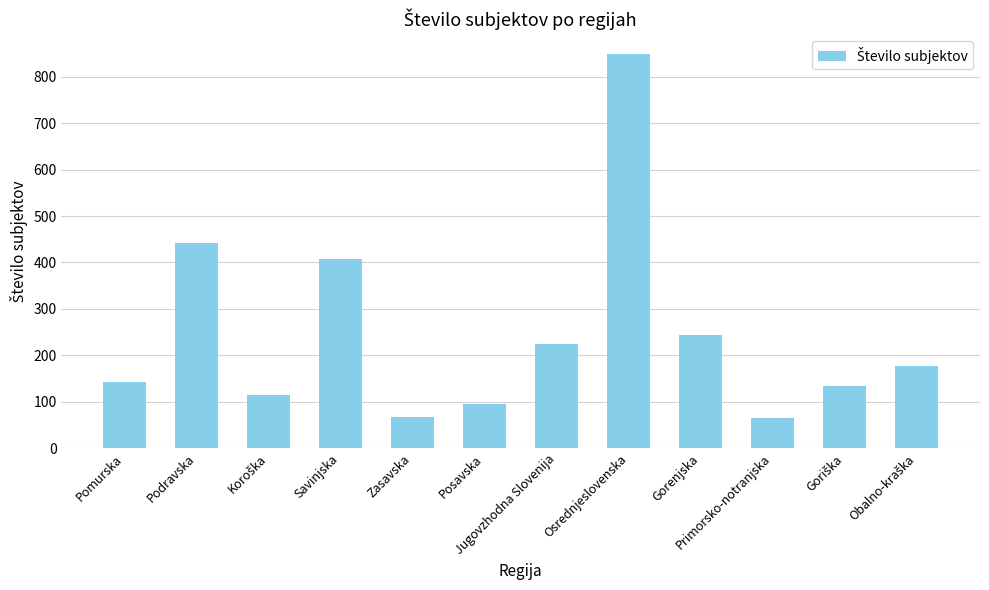

Where is the data nearest to the value 457?

Podravska